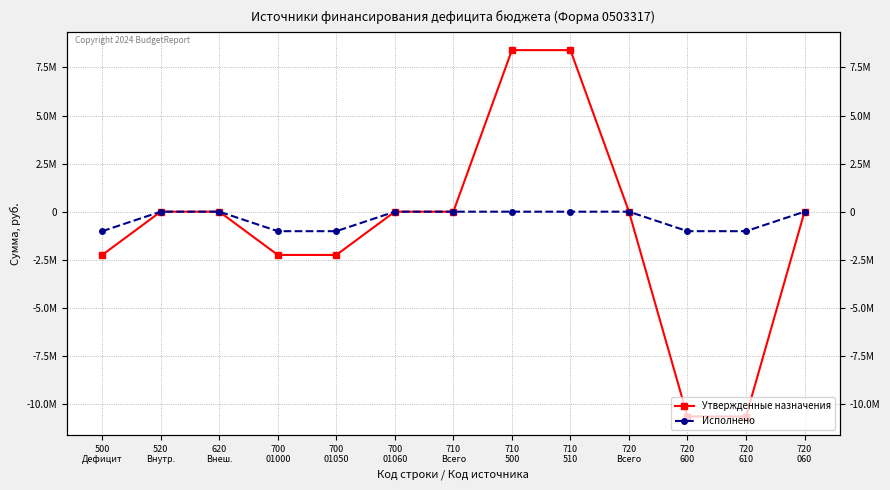

What is the sum of all Исполнено values?

-5073000.0